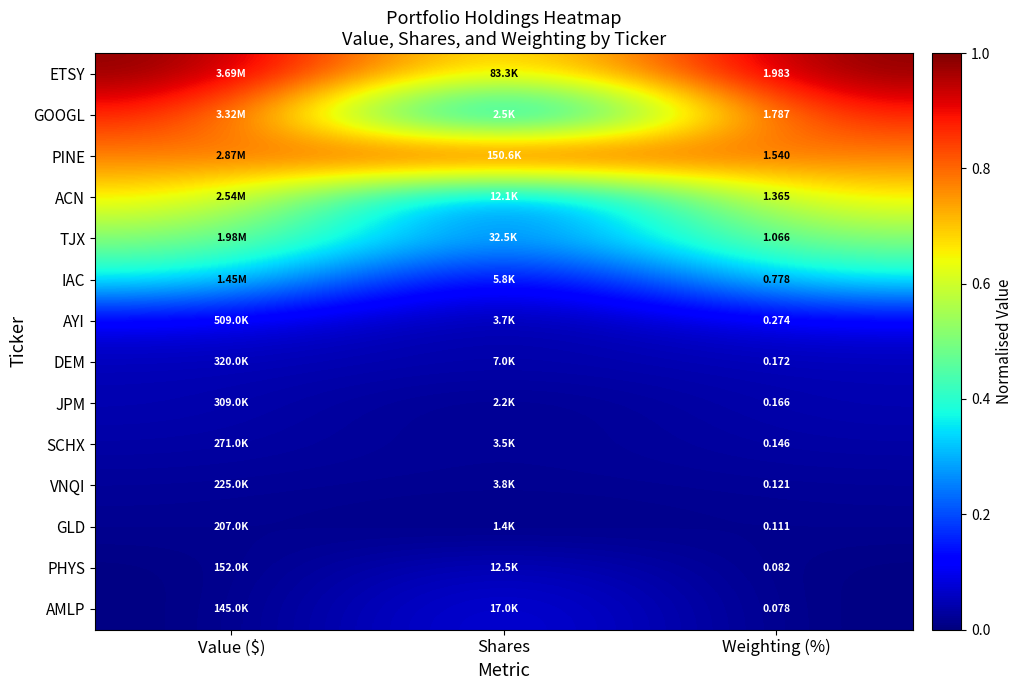

Which has a higher value, Weighting (%) or Shares?

Weighting (%)